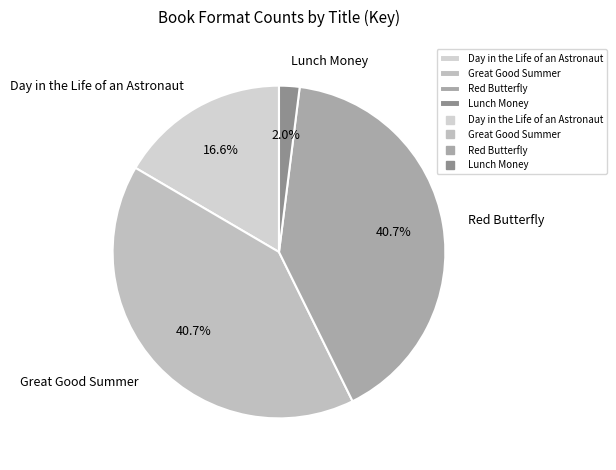

What percentage is the Great Good Summer slice, to the nearest percent?

41%